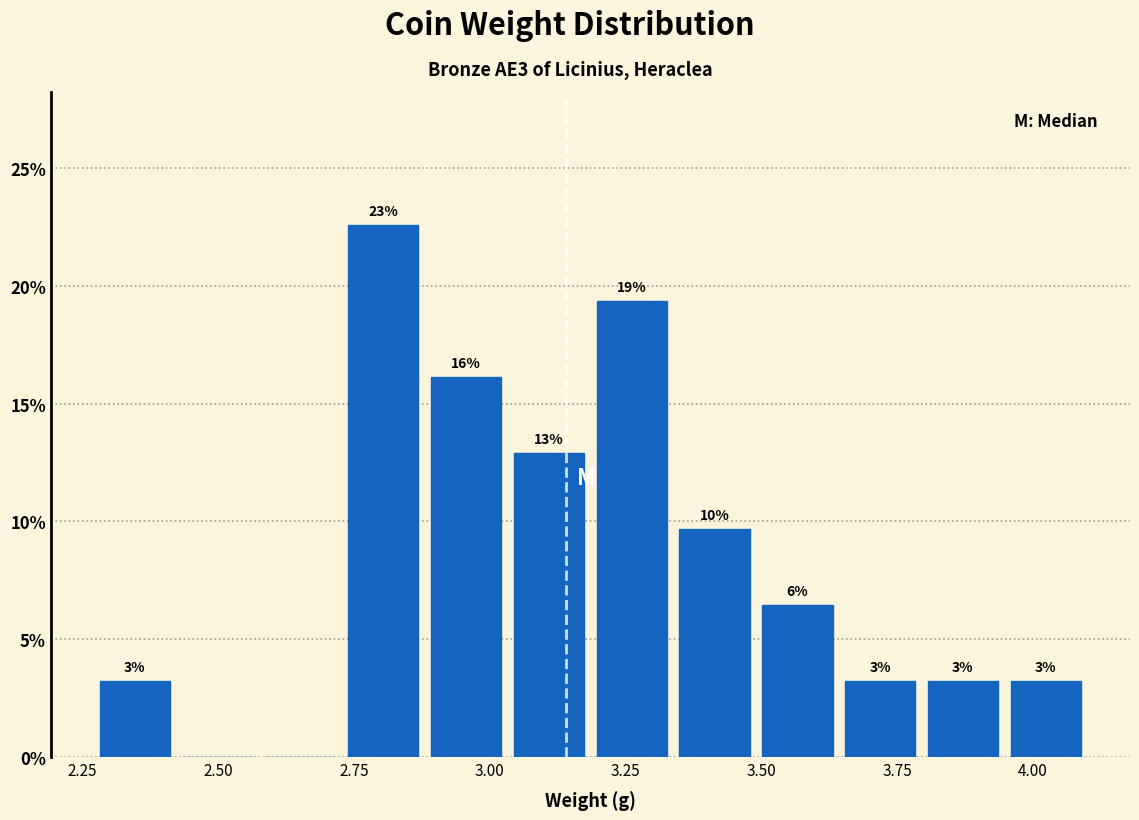

Read against the x-axis, roughly where is the centre of the tallest bar?

2.80